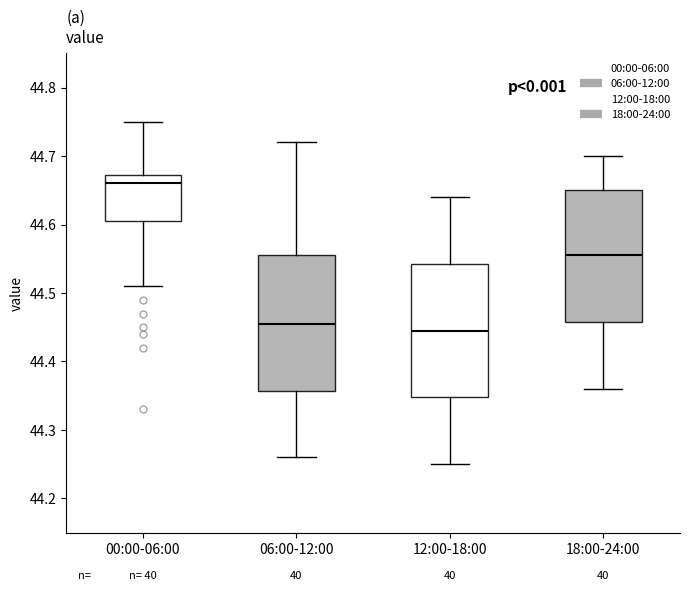

Reading left to right, transcribe this box plot: for each box, give where its median line is, the range the box spans, and where its two whiskers end, as read against the y-axis. The values are not printed on the chart, so give them approximately, as read against the axis.

00:00-06:00: median 44.66, box 44.61 to 44.67, whiskers 44.51 to 44.75
06:00-12:00: median 44.46, box 44.36 to 44.56, whiskers 44.26 to 44.72
12:00-18:00: median 44.45, box 44.35 to 44.54, whiskers 44.25 to 44.64
18:00-24:00: median 44.56, box 44.46 to 44.65, whiskers 44.36 to 44.70